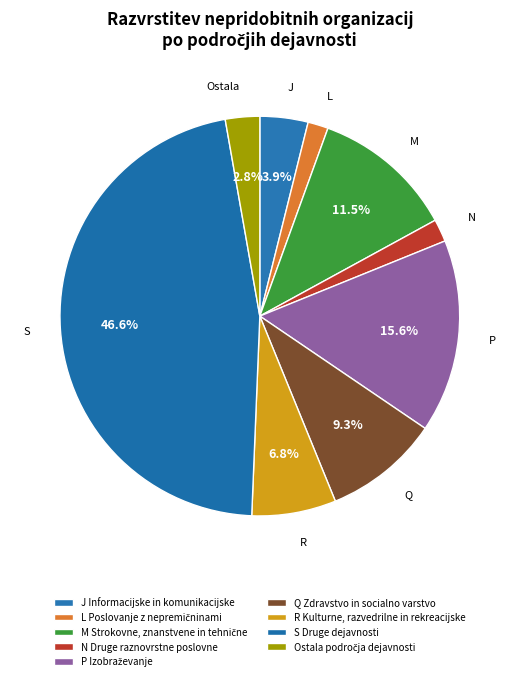

Count the number of slices in the pie.

9